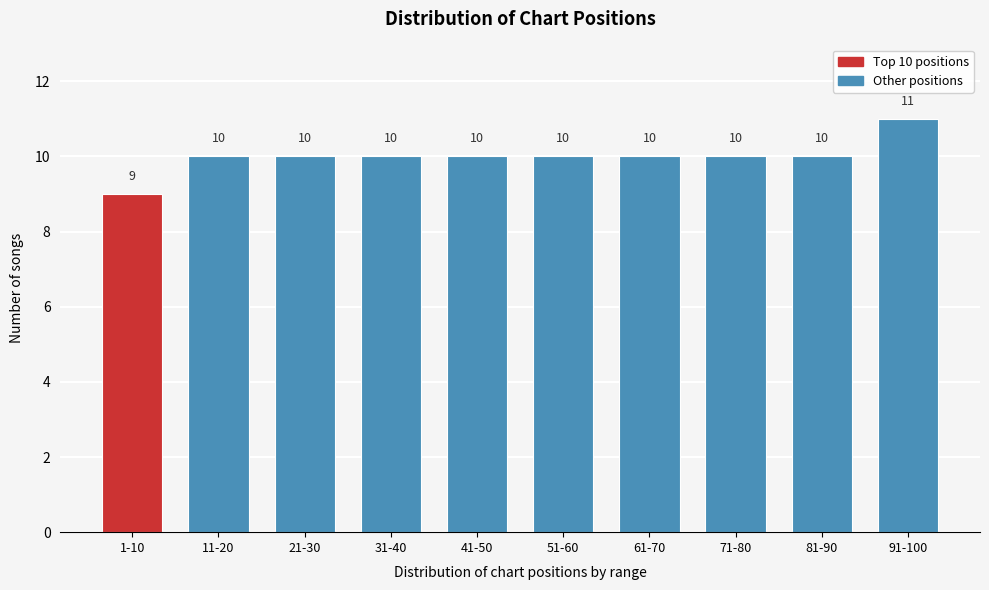

Reading left to right, extract all data points from this chart.

9	10	10	10	10	10	10	10	10	11